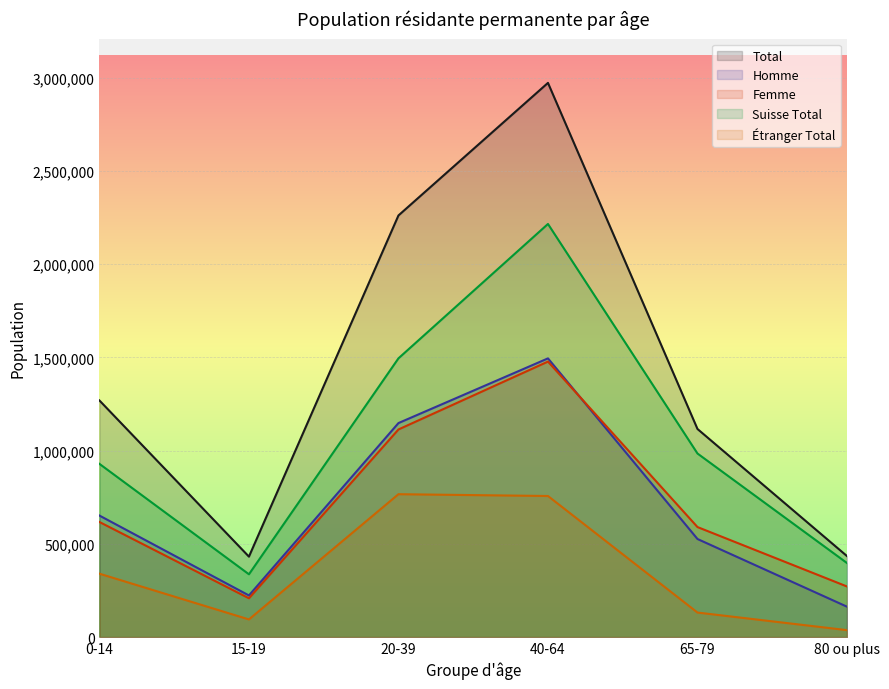

Where does the Suisse Total series first go above 984460?

20-39